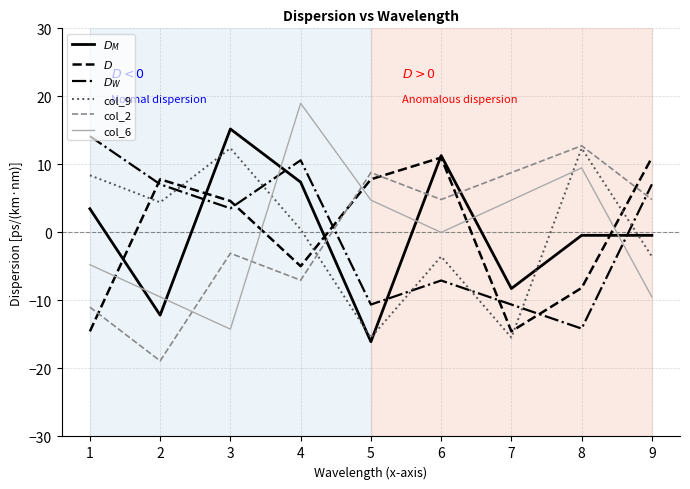

Is it true that col_9 equals -15.5 at 7?

True